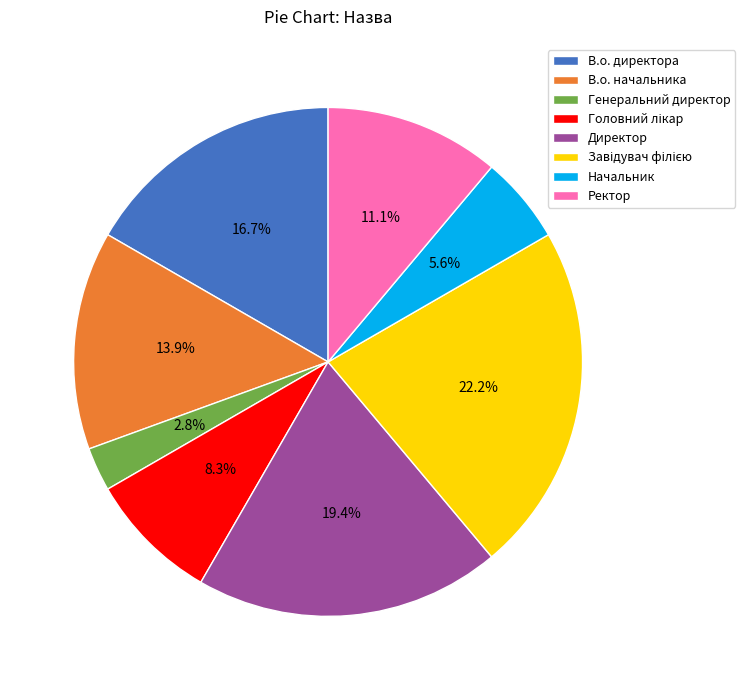

Which slice is the smallest?

Генеральний директор